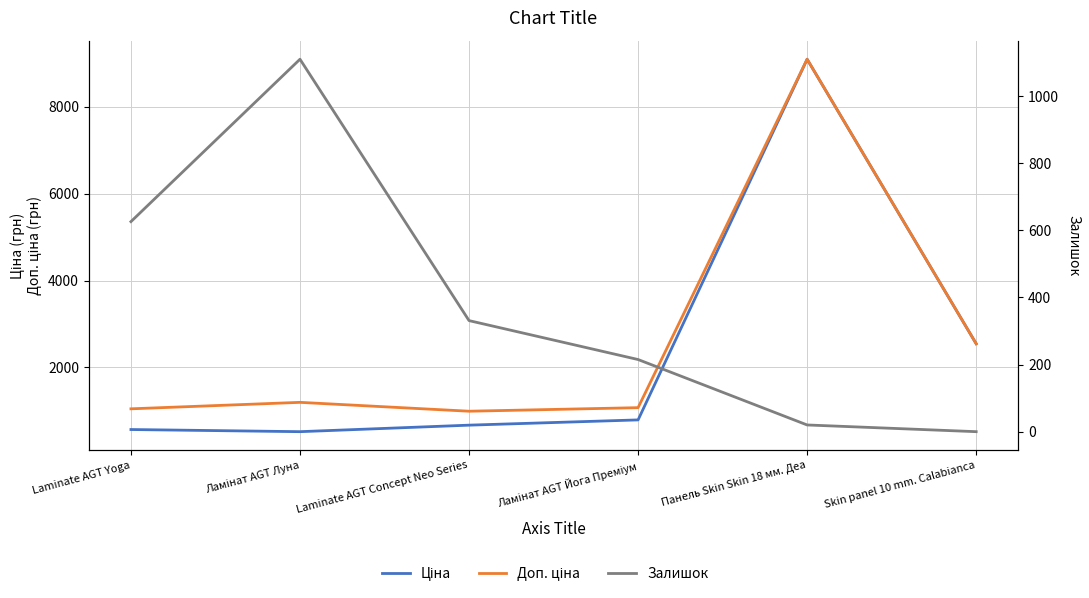

Reading left to right, transcribe all the data shown in this chart.

Ціна: 571.6	522.2	672.1	793.0	9092.0	2545.8
Доп. ціна: 1048.0	1197.0	992.7	1074.6	9092.0	2546.0
Залишок: 626.0	1110.0	331.0	215.0	20.0	0.0